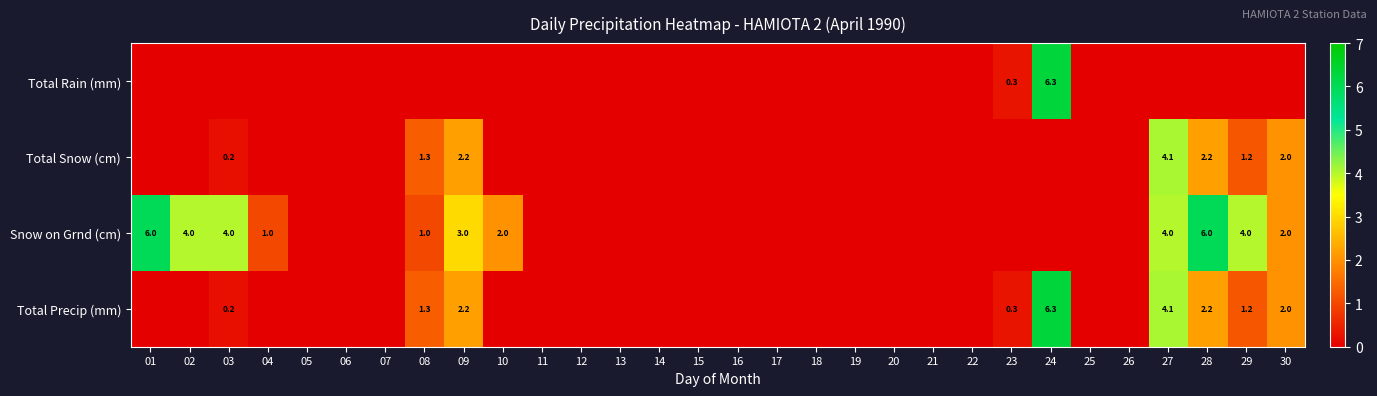

True or false: Snow on Grnd (cm) has a value of 2.7 at 01.

False